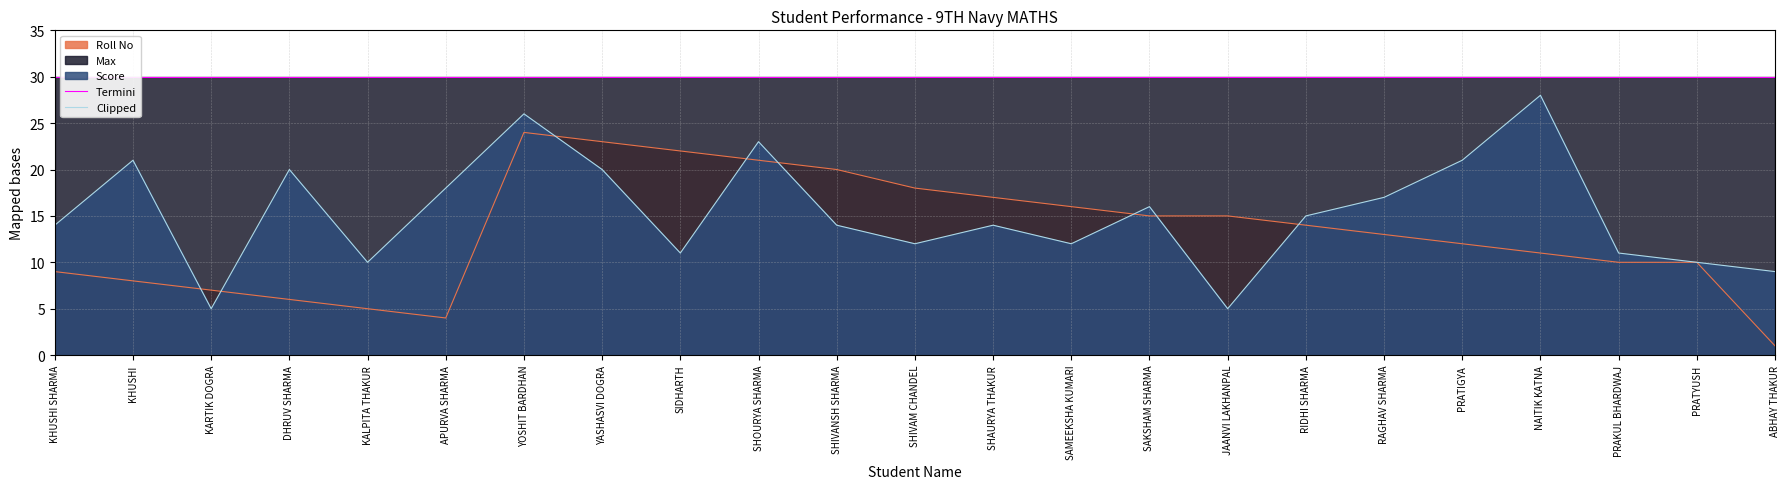

True or false: Clipped and Termini intersect in this chart.

False